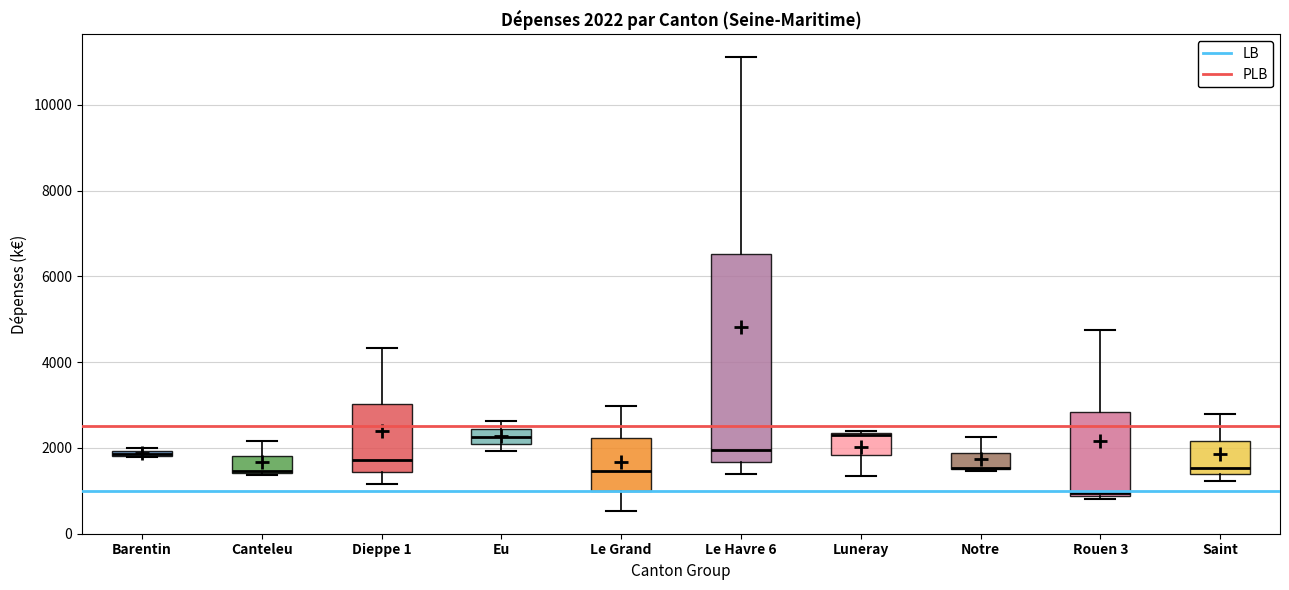

Which box is the tallest, from its lower edge to its upper edge?

Le Havre 6